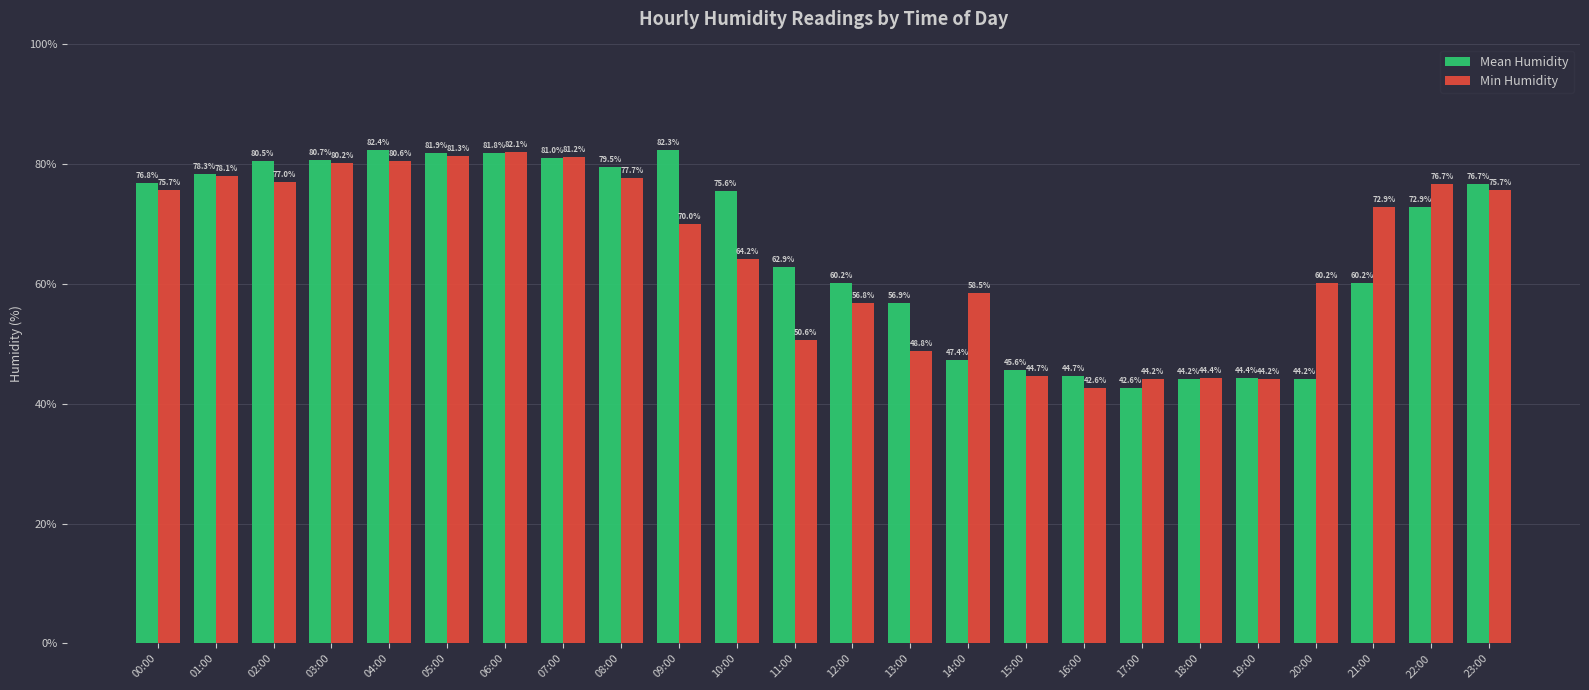

Which series has the widest spread of values?

Mean Humidity